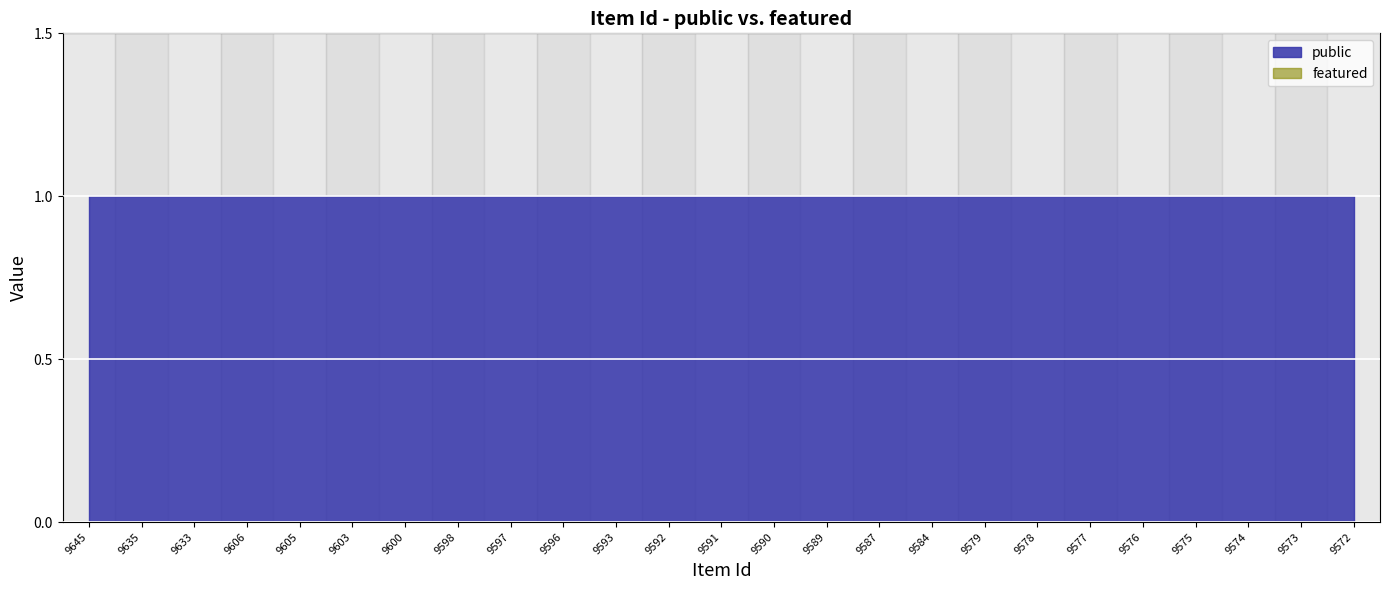

What is the approximate value of public at 9592?

1